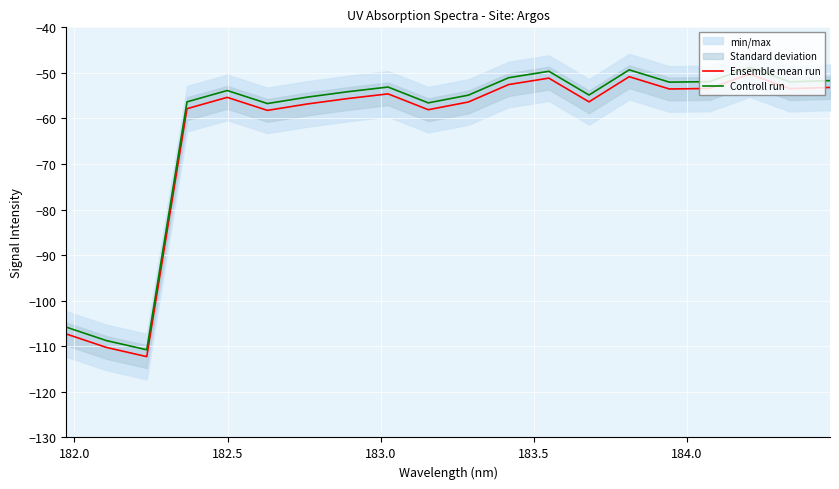

What is the minimum value for Ensemble mean run?

-112.3